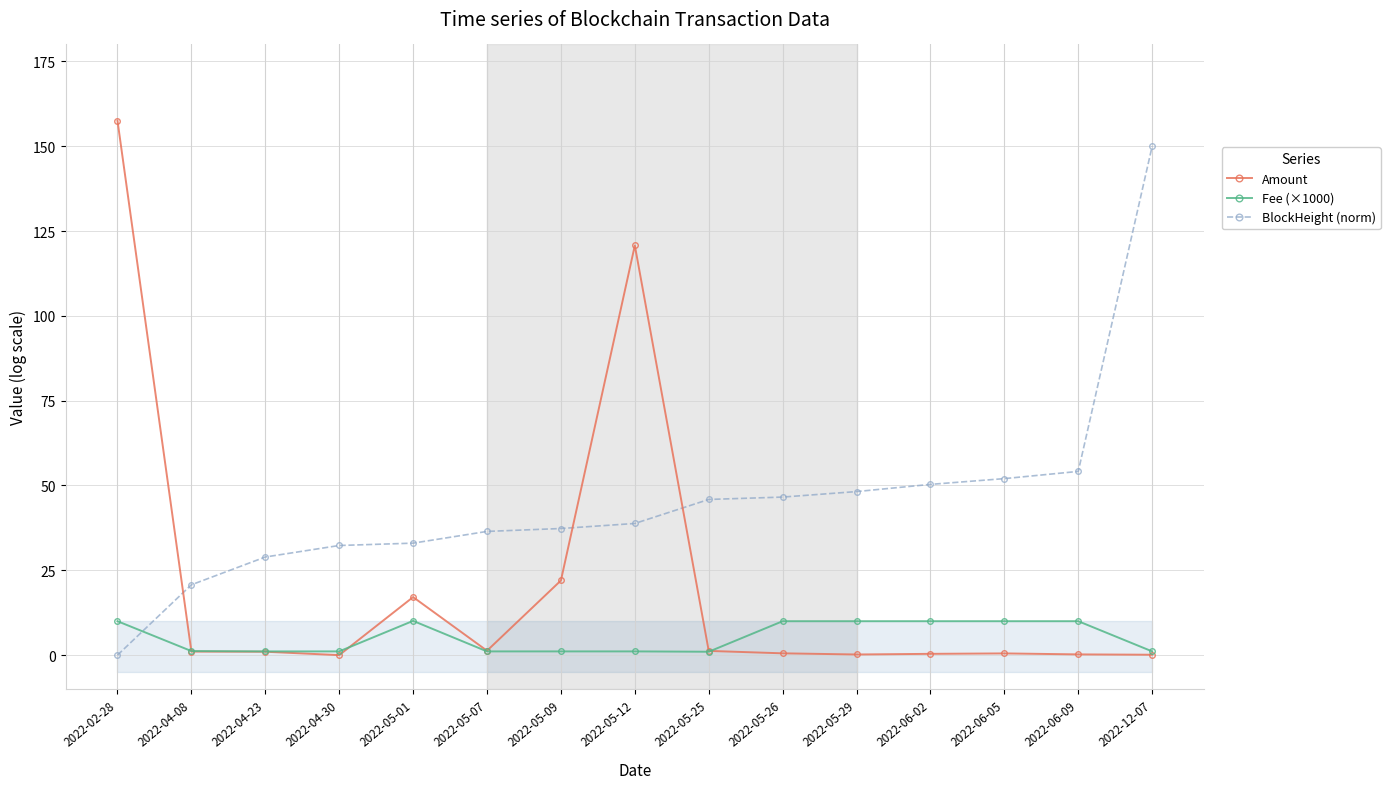

How many lines are shown in the chart?

3